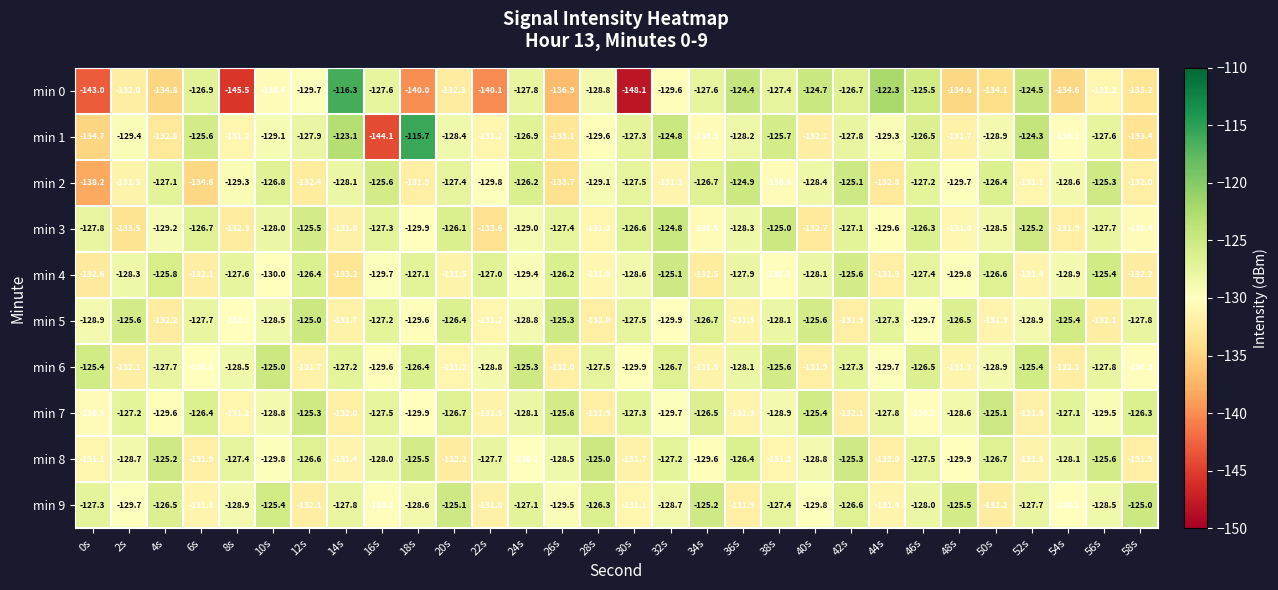

Where is min 2 nearest to the value -131?

52s